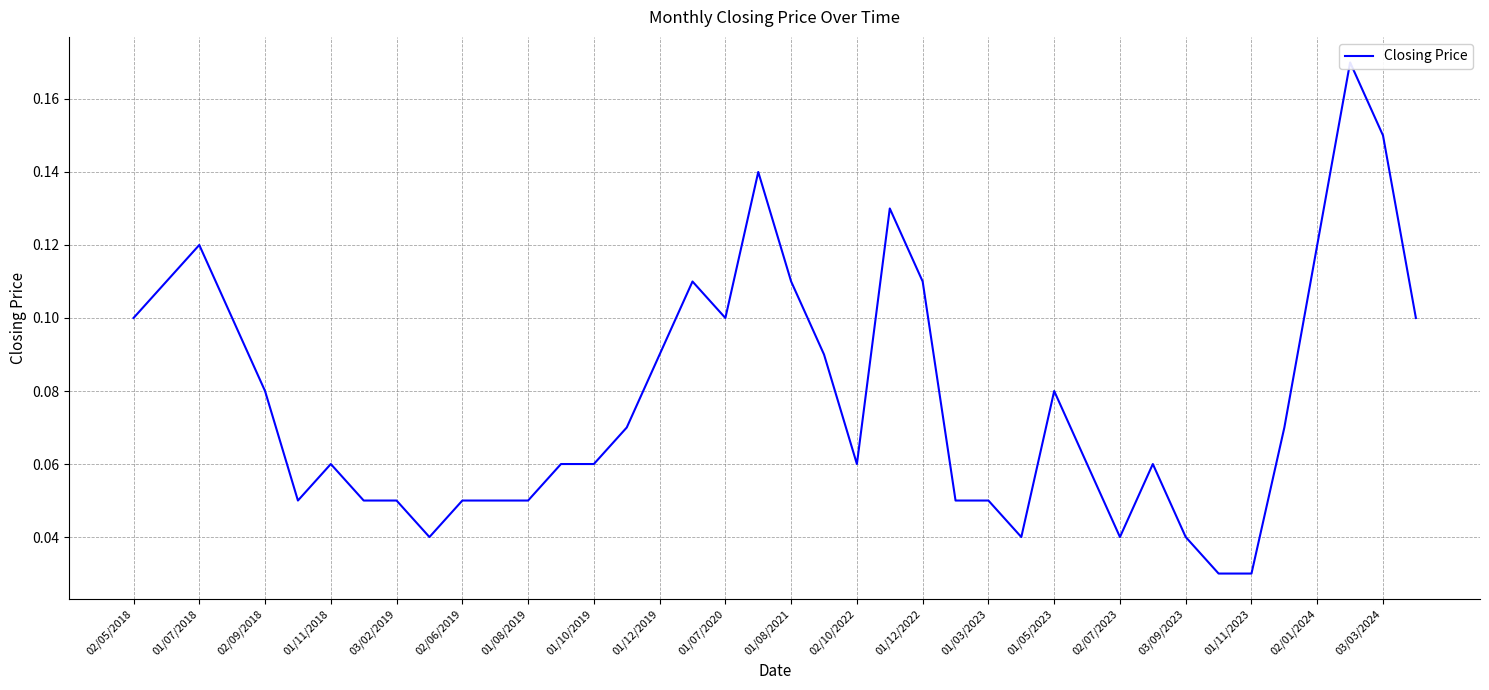

How many interior local valleys (lower than both neighbors) does the data have?

6